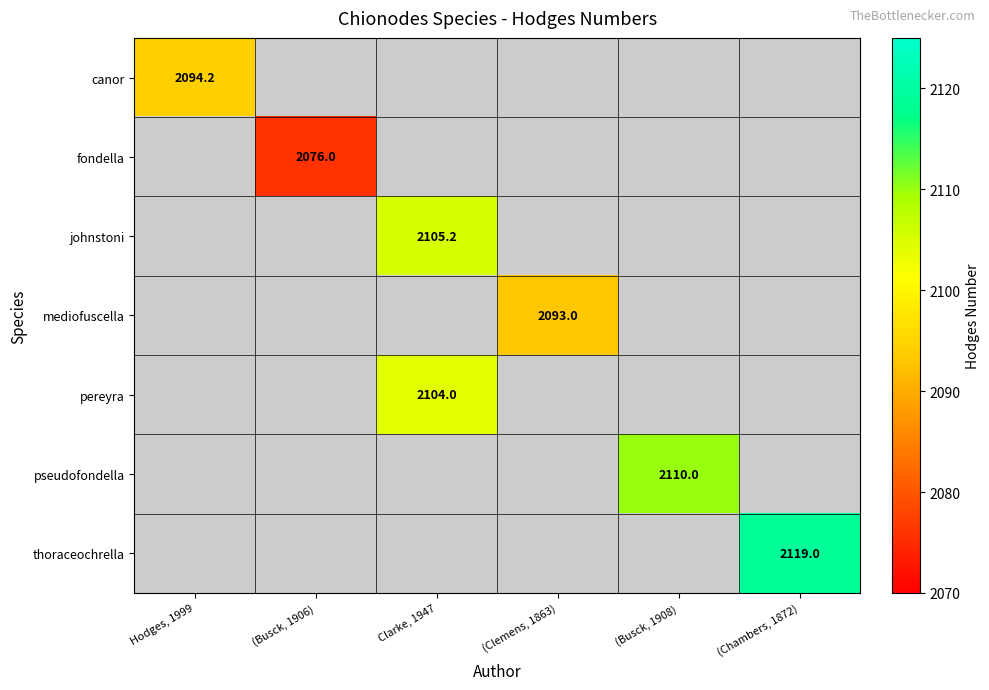

Is it true that pereyra equals 822.6 at Clarke, 1947?

False